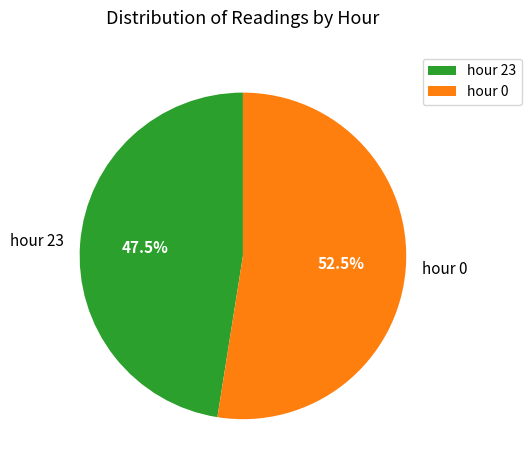

Rank the categories by value from lowest to highest.

hour 23, hour 0